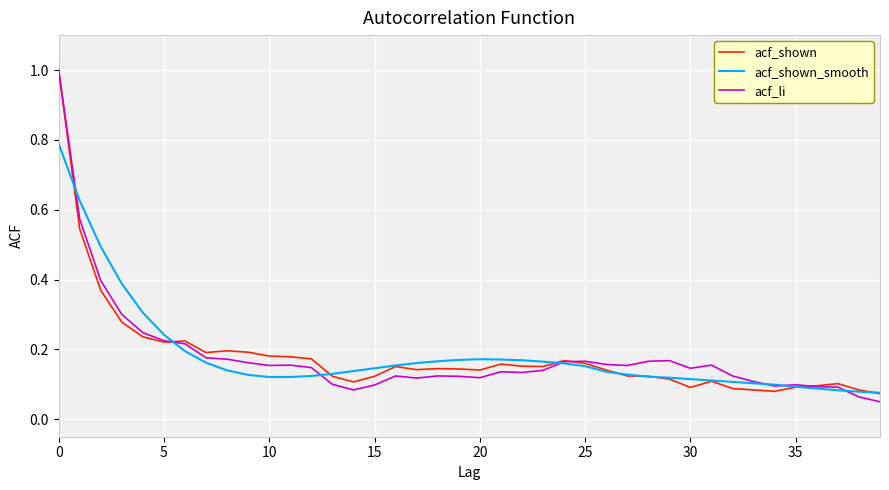

What is the maximum value for acf_shown_smooth?

0.8